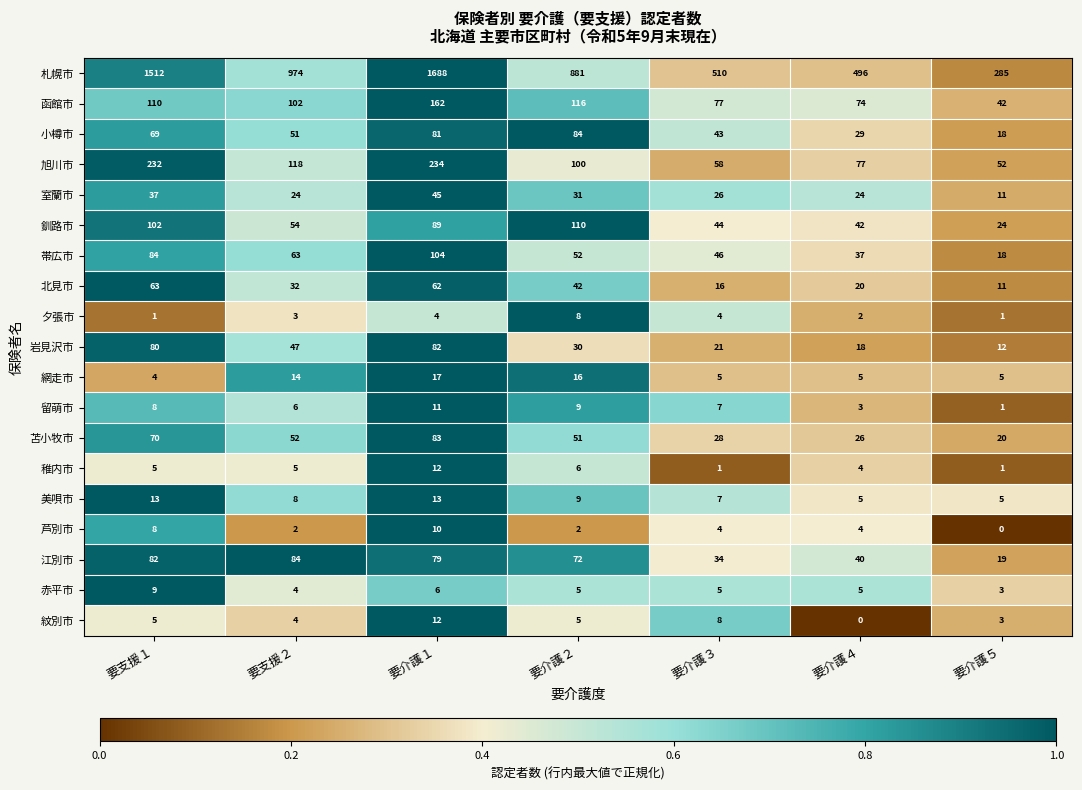

Rank the categories by 岩見沢市 value from lowest to highest.

要介護５, 要介護４, 要介護３, 要介護２, 要支援２, 要支援１, 要介護１